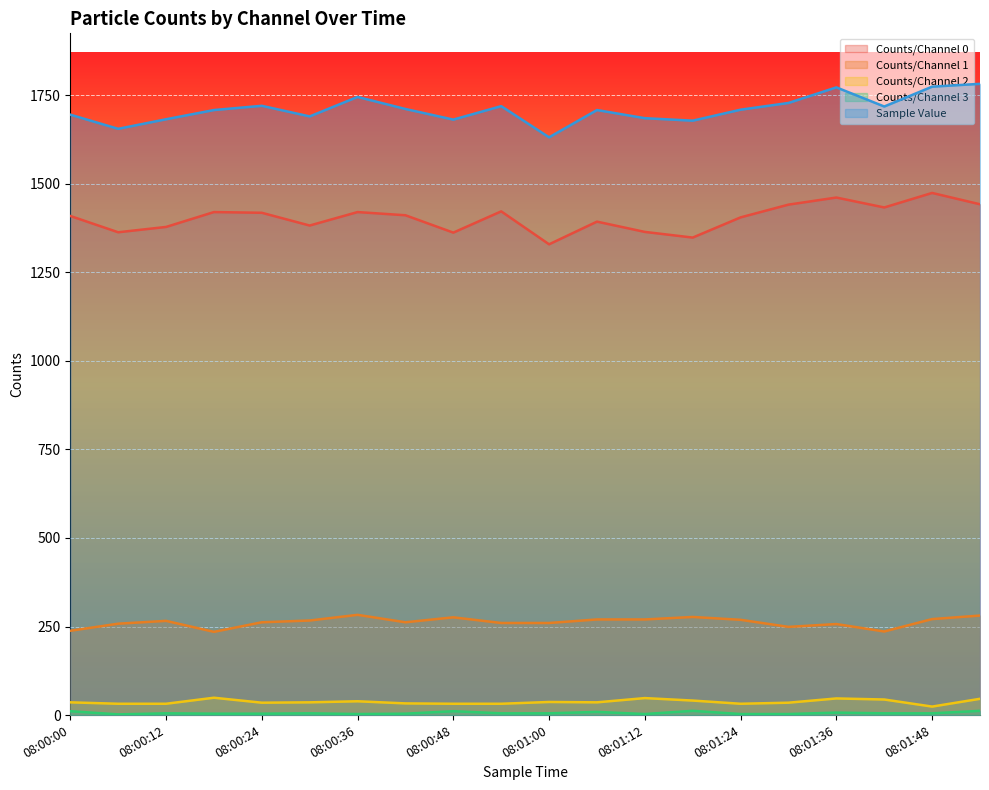

At which category is the sum across all series the highest?

08:01:54